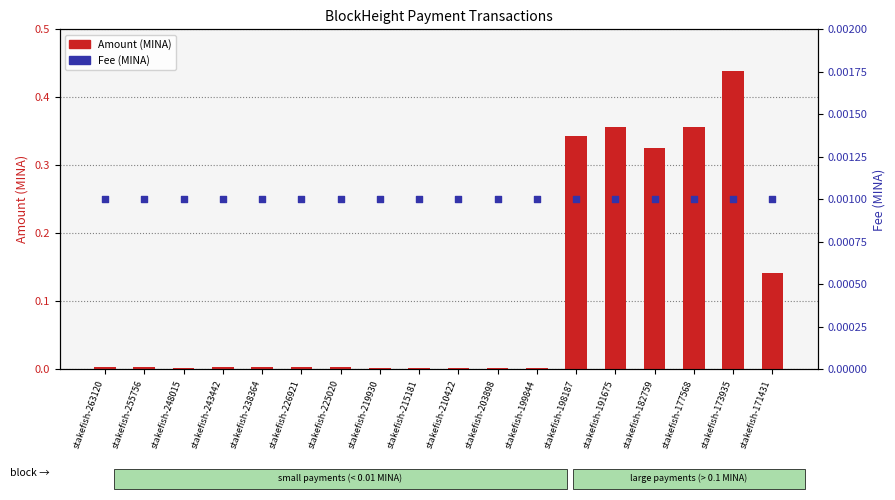

At which category is the sum across all series the highest?

stakefish-173935